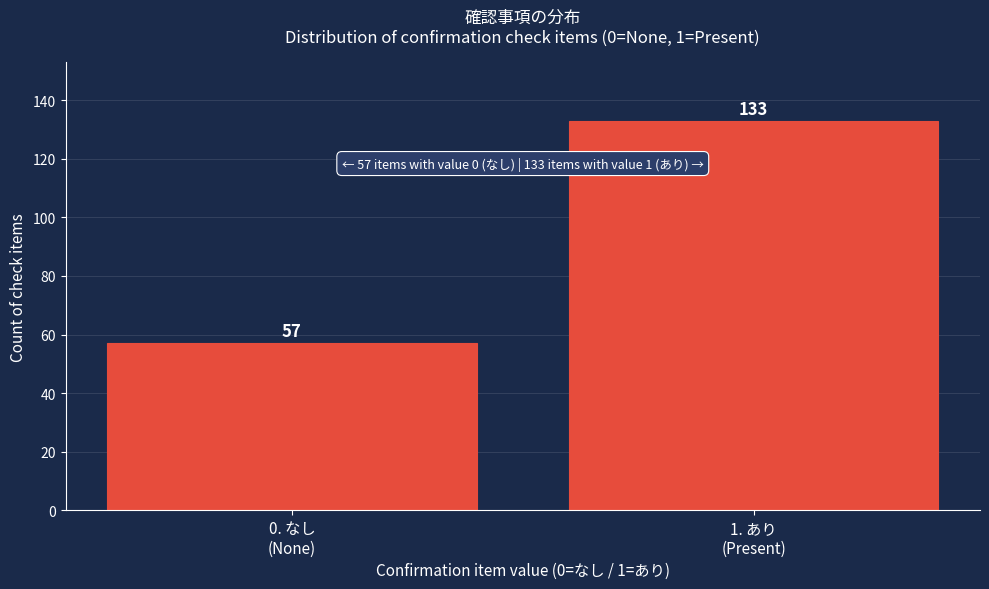

Reading left to right, list all the values displayed in this chart.

57	133